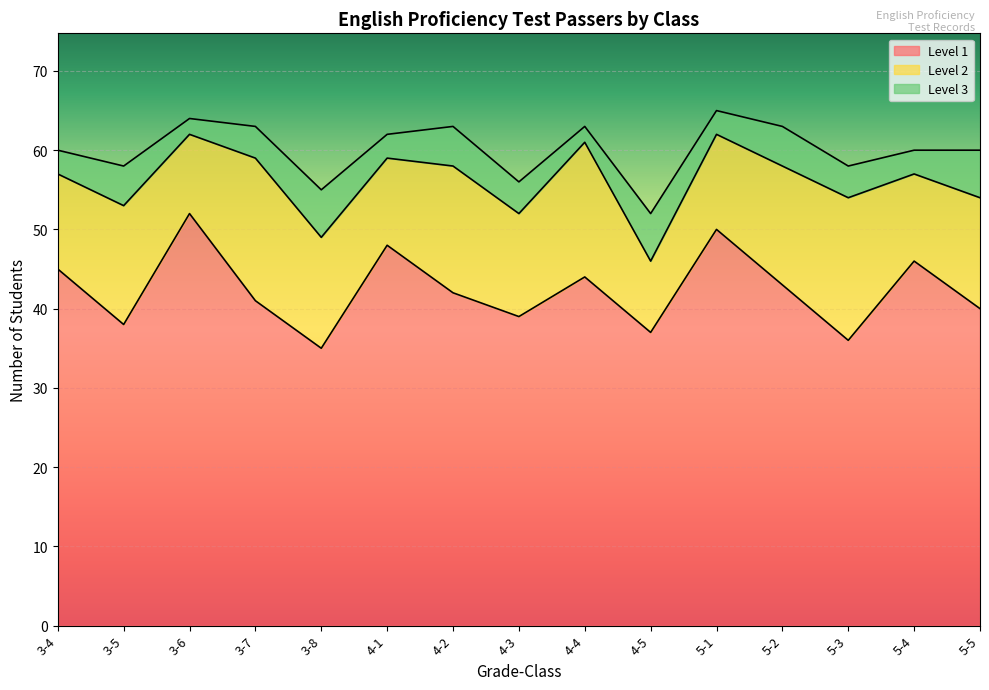

What is the value of the Level 1 point at the 8th from the left?

39